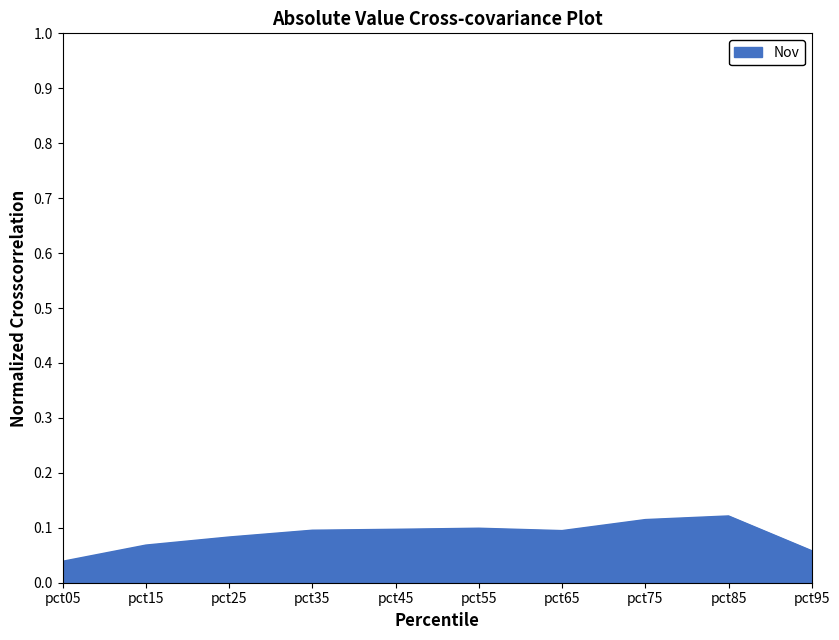

The chart shows a value of 0.1 at pct85. True or false?

True